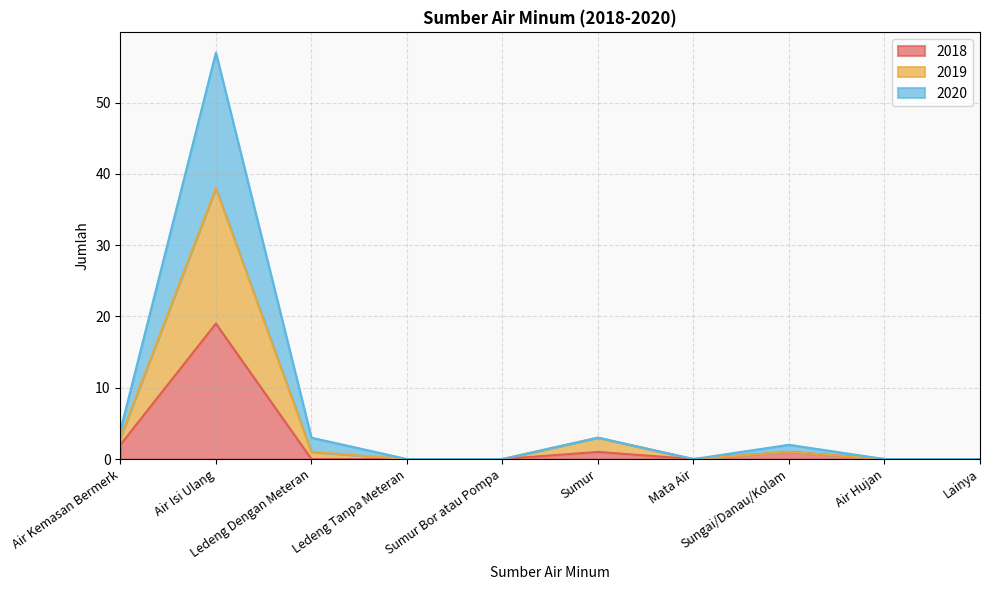

Does the chart have visible grid lines?

Yes